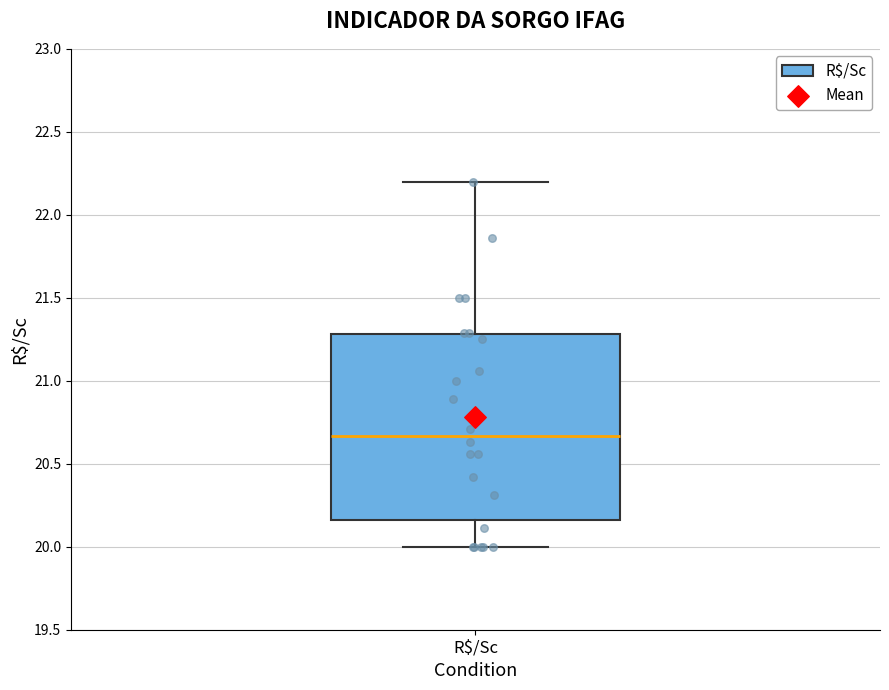

Where does the lower whisker of the box for R$/Sc end on the y-axis? The values are not printed on the chart, so give them approximately, as read against the axis.

20.00